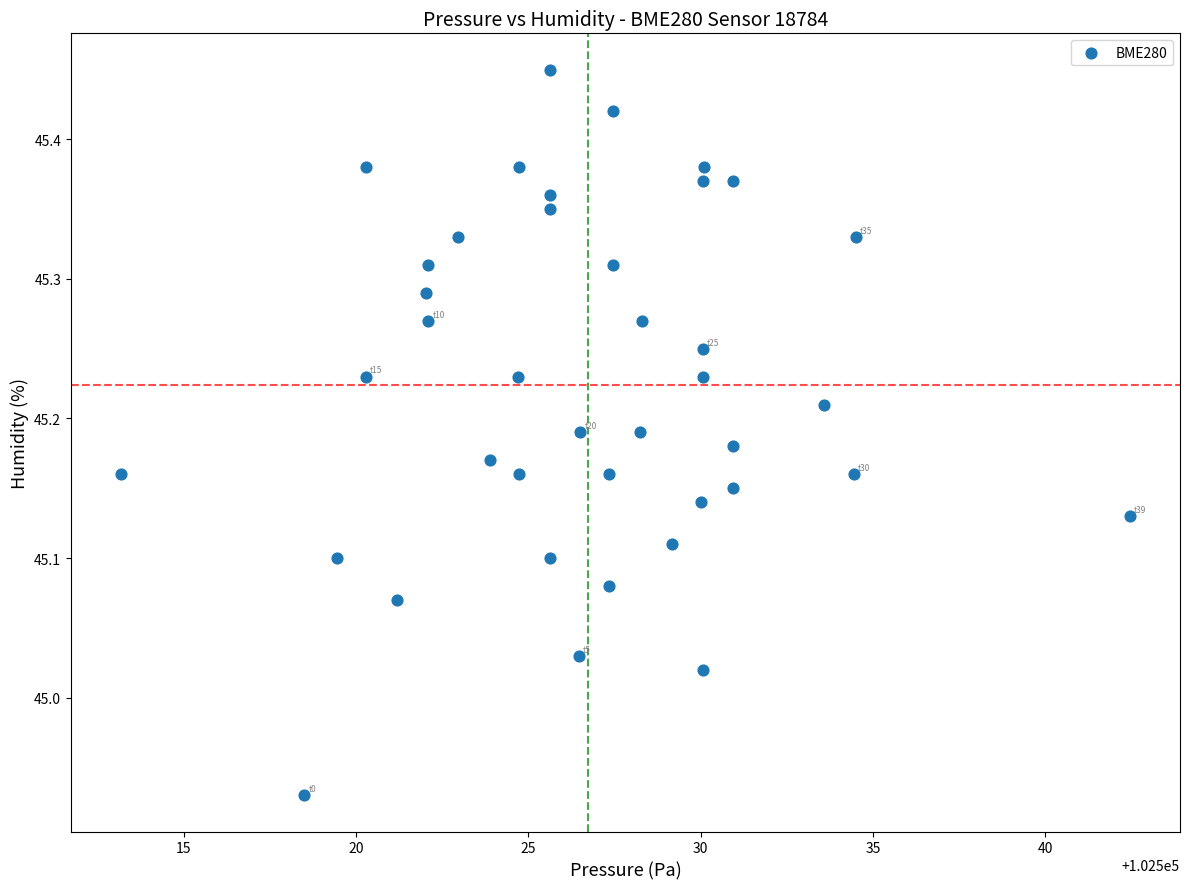

What is the range of X values (max minus min)?

29.2